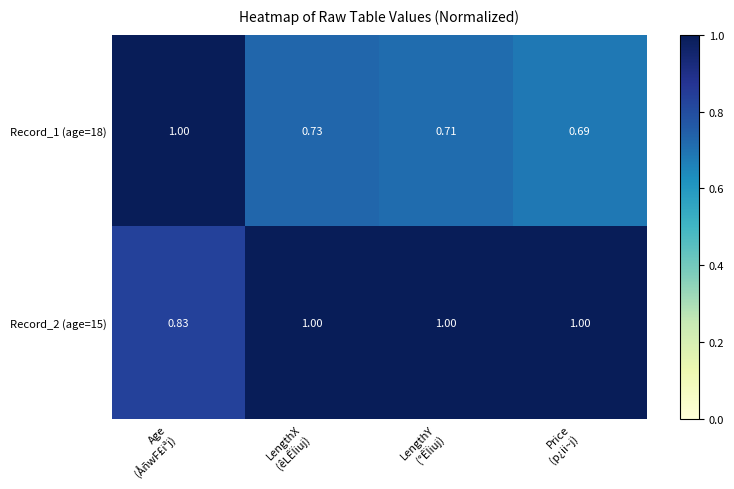

How many categories are shown in the chart?

4